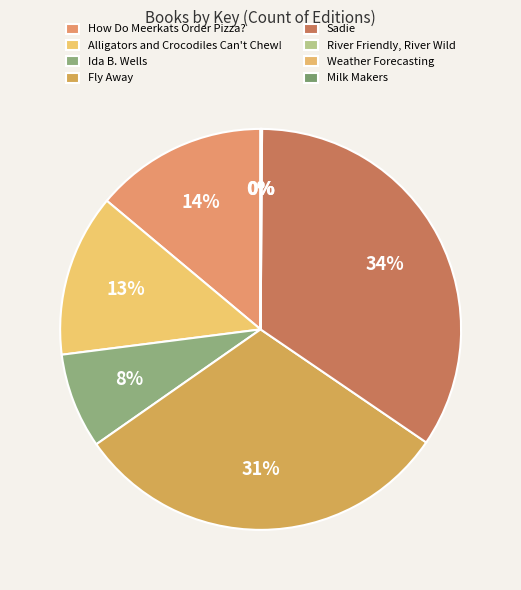

What percentage is the Sadie slice, to the nearest percent?

34%